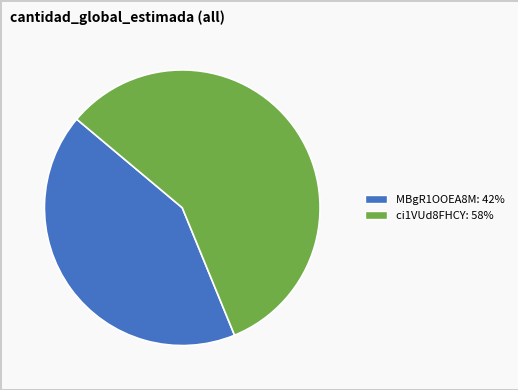

Do ci1VUd8FHCY: 58% and MBgR1OOEA8M: 42% together represent more than half of the pie?

Yes